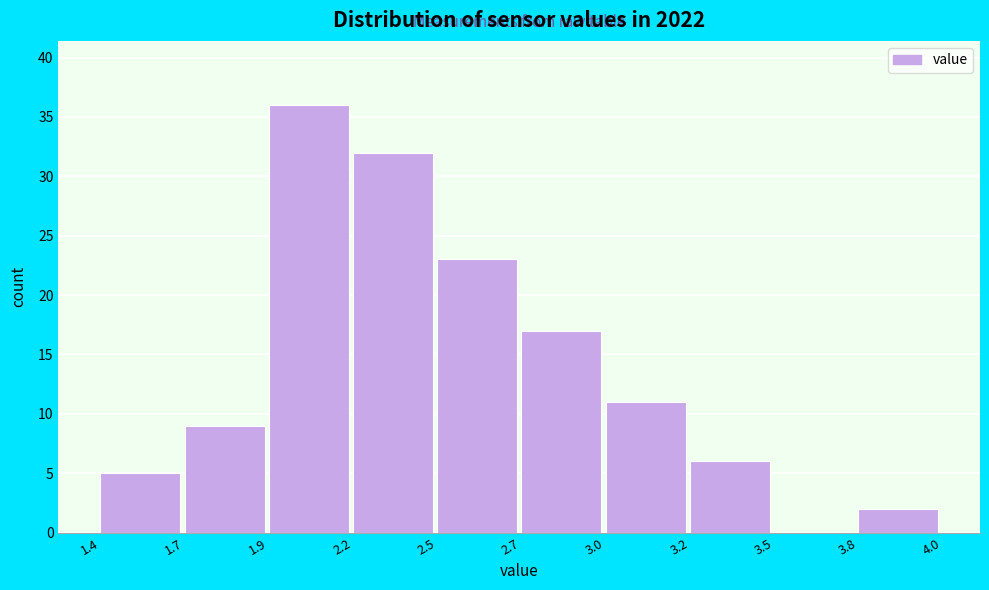

Reading left to right, list all the values displayed in this chart.

1.4=5	1.7=9	1.9=36	2.2=32	2.5=23	2.7=17	3.0=11	3.2=6	3.5=0	3.8=2